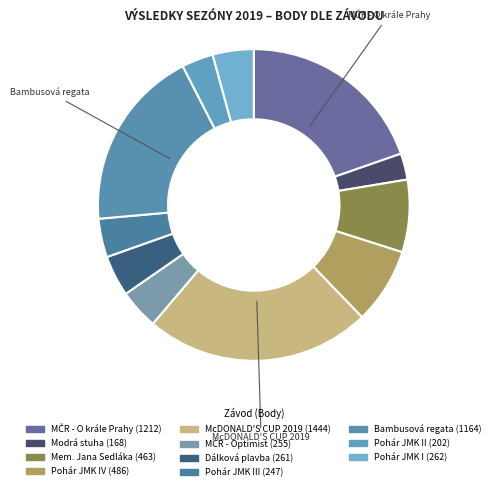

How many slices are in this pie chart?

11